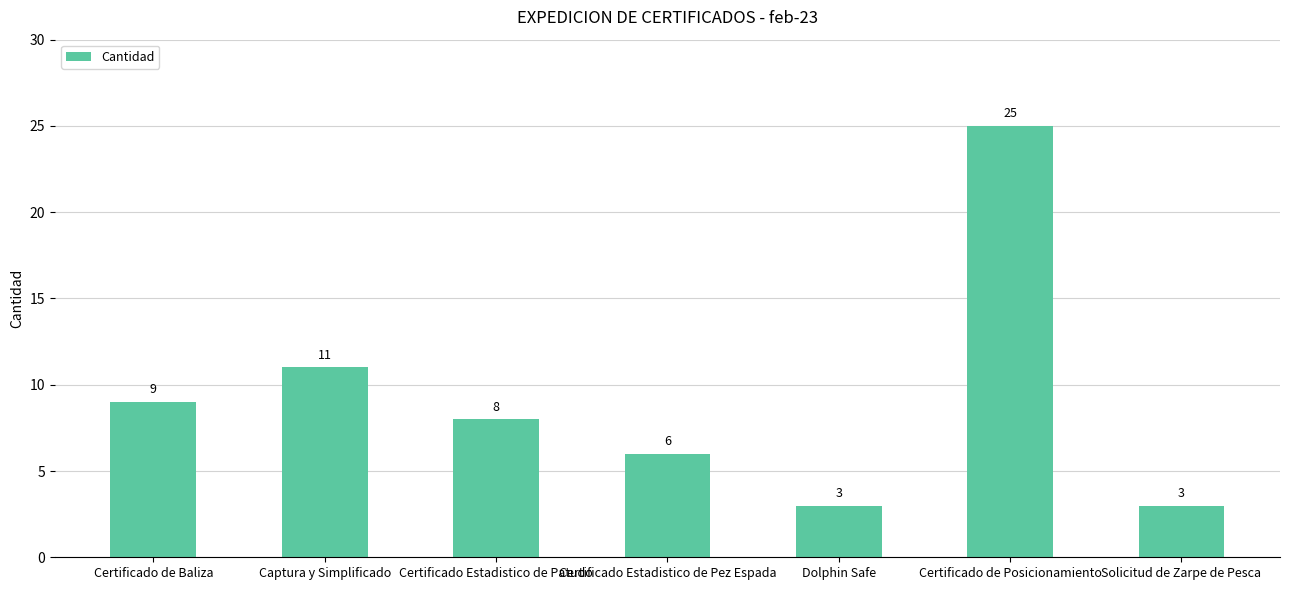

Is it true that the value at Certificado Estadistico de Patudo is 8?

True